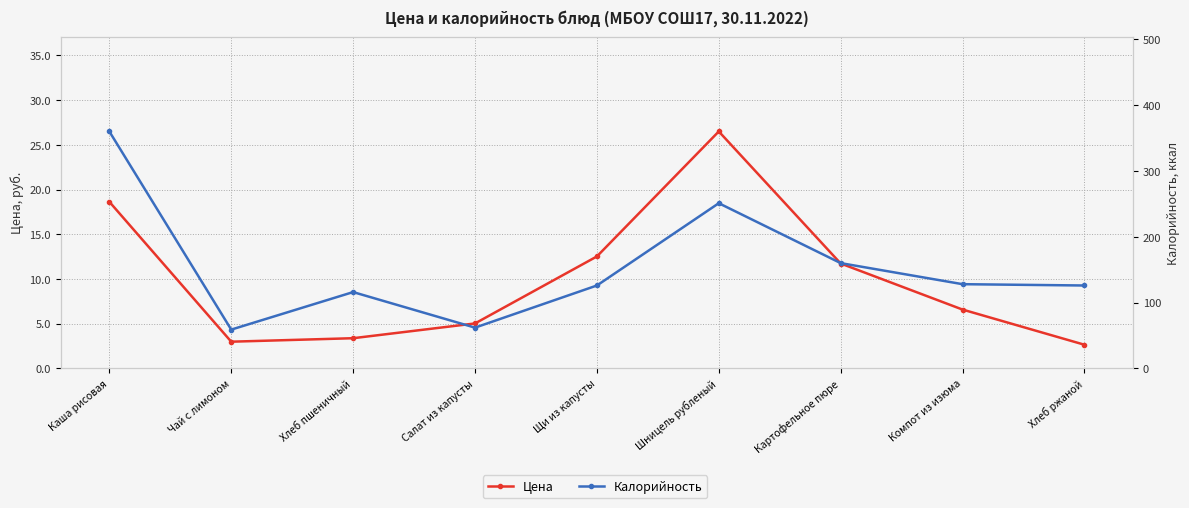

How many distinct data groups are displayed?

2